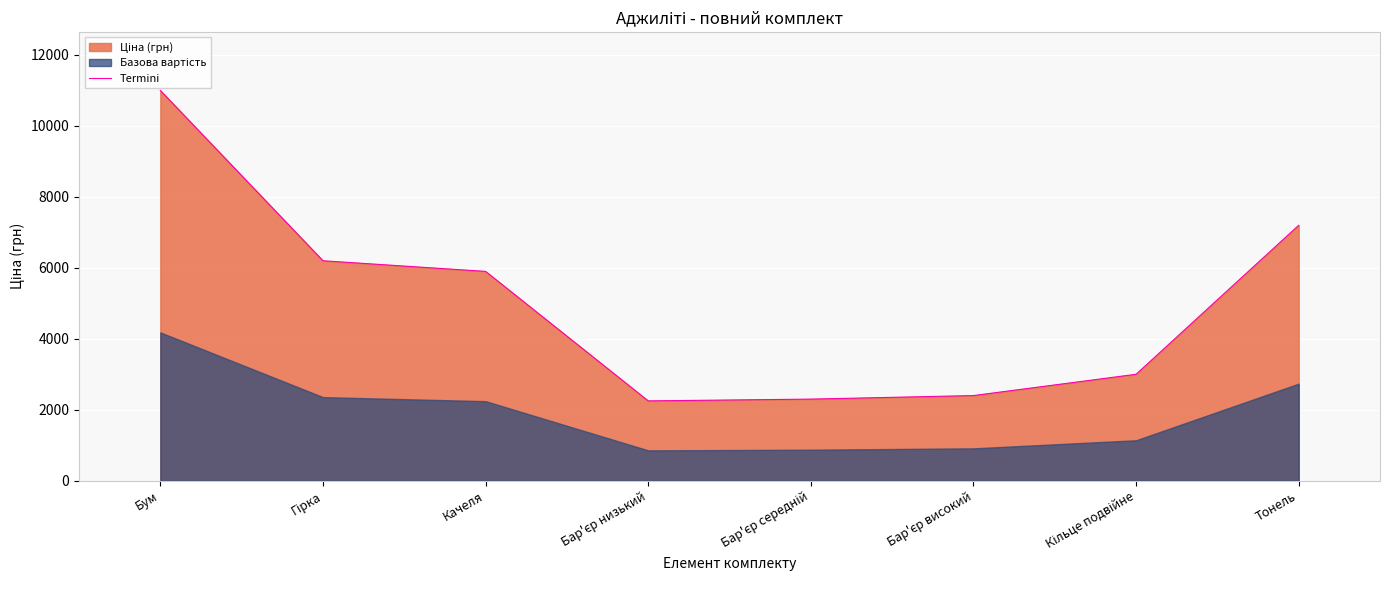

True or false: the data shows 3000 at Кільце подвійне.

True